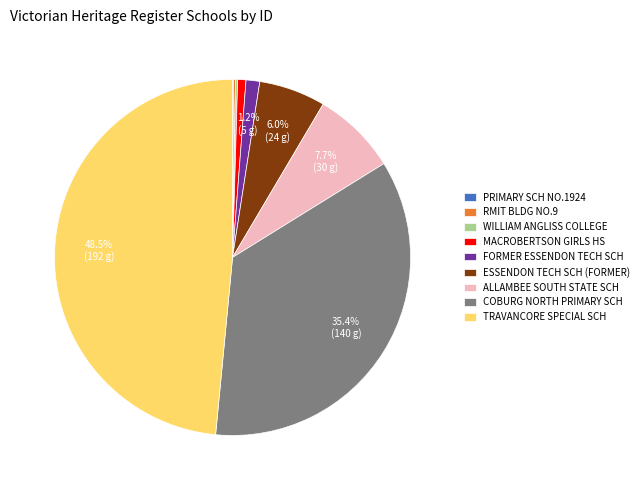

Do ESSENDON TECH SCH (FORMER) and ALLAMBEE SOUTH STATE SCH together represent more than half of the pie?

No